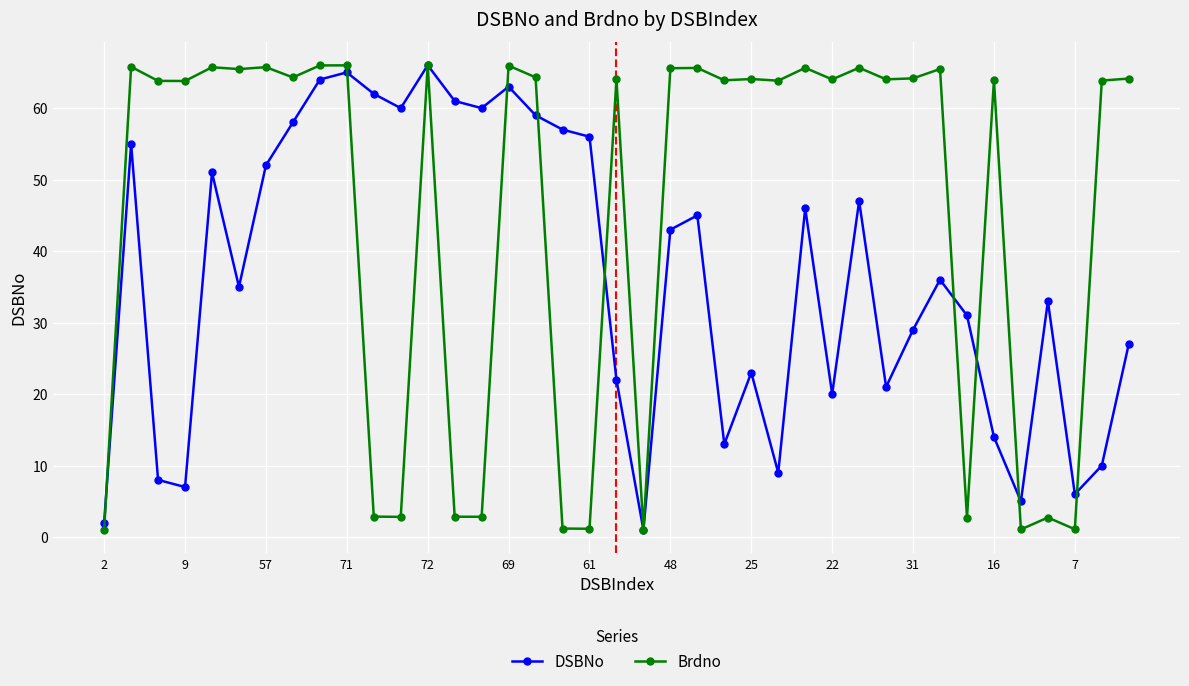

What is the value of the Brdno point at the 36th from the left?

2.7